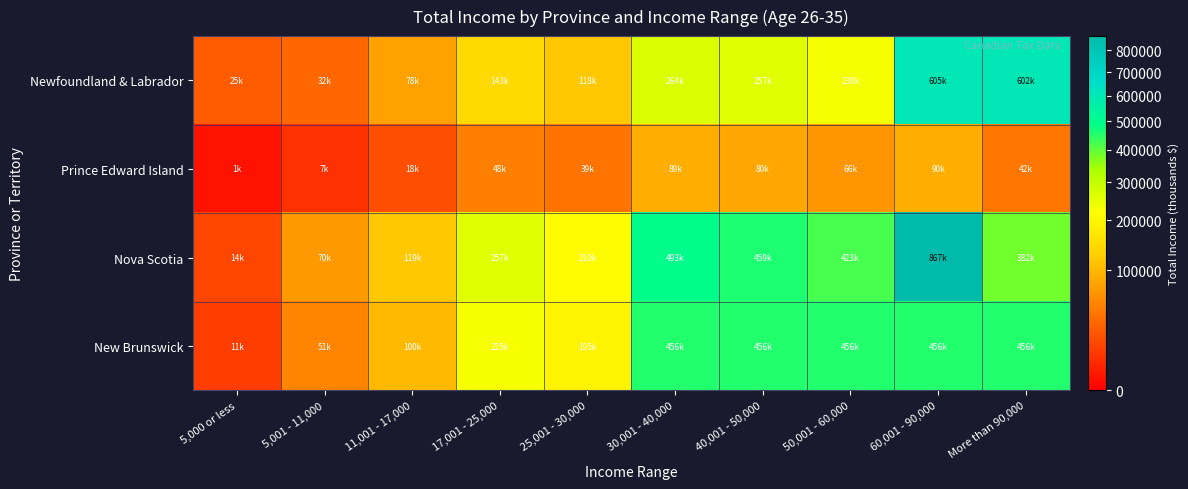

Rank the series by their maximum value, from highest to lowest.

Nova Scotia, Newfoundland & Labrador, New Brunswick, Prince Edward Island